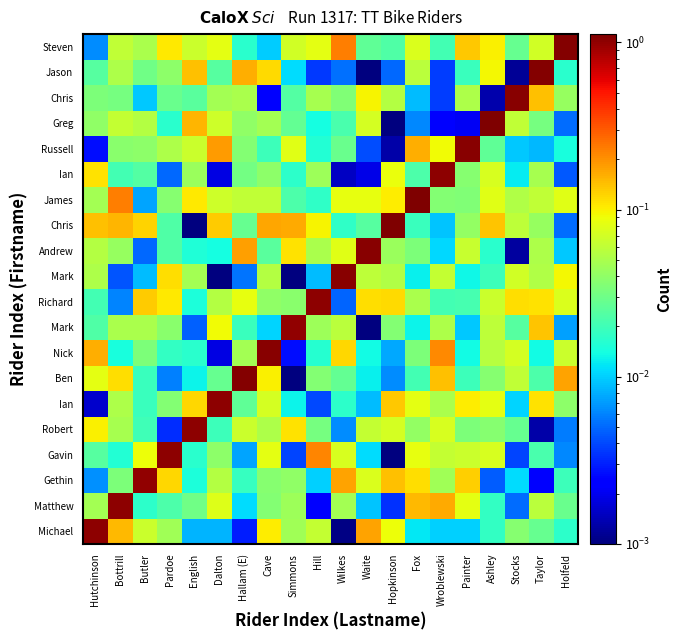

At which category does the chart reach its minimum across all series?

Hopkinson